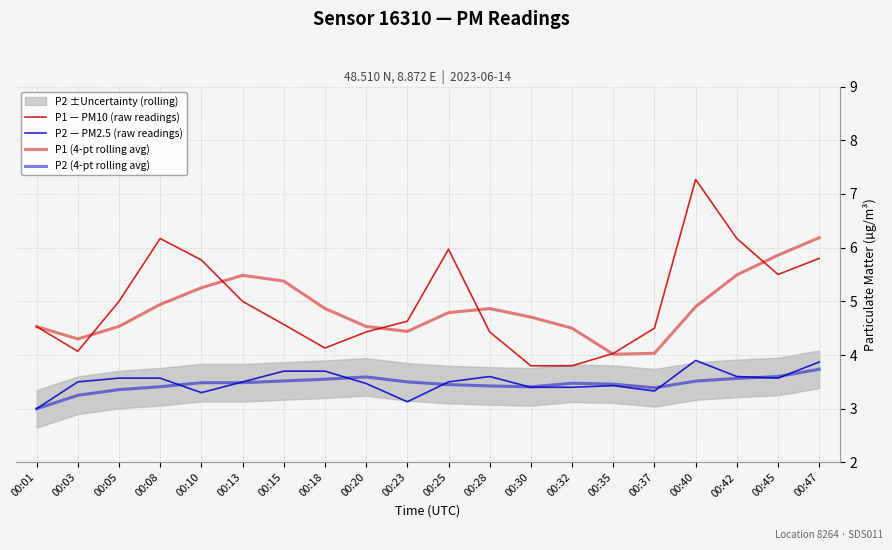

True or false: P2 (4-pt rolling avg) has a value of 3.7 at 00:47.

True